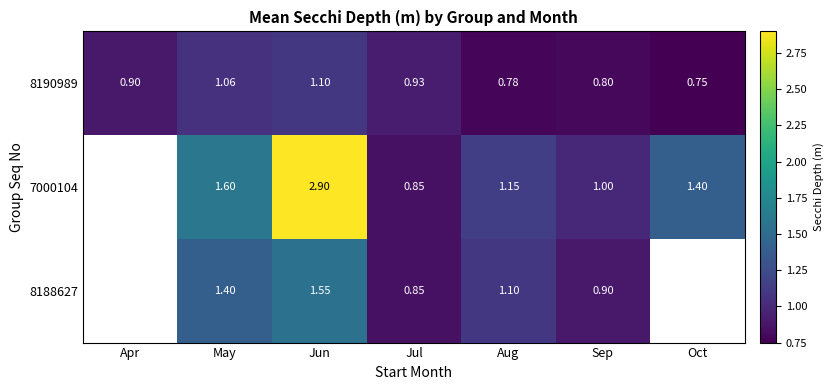

The value of 7000104 at Jul is 1.2. True or false?

False